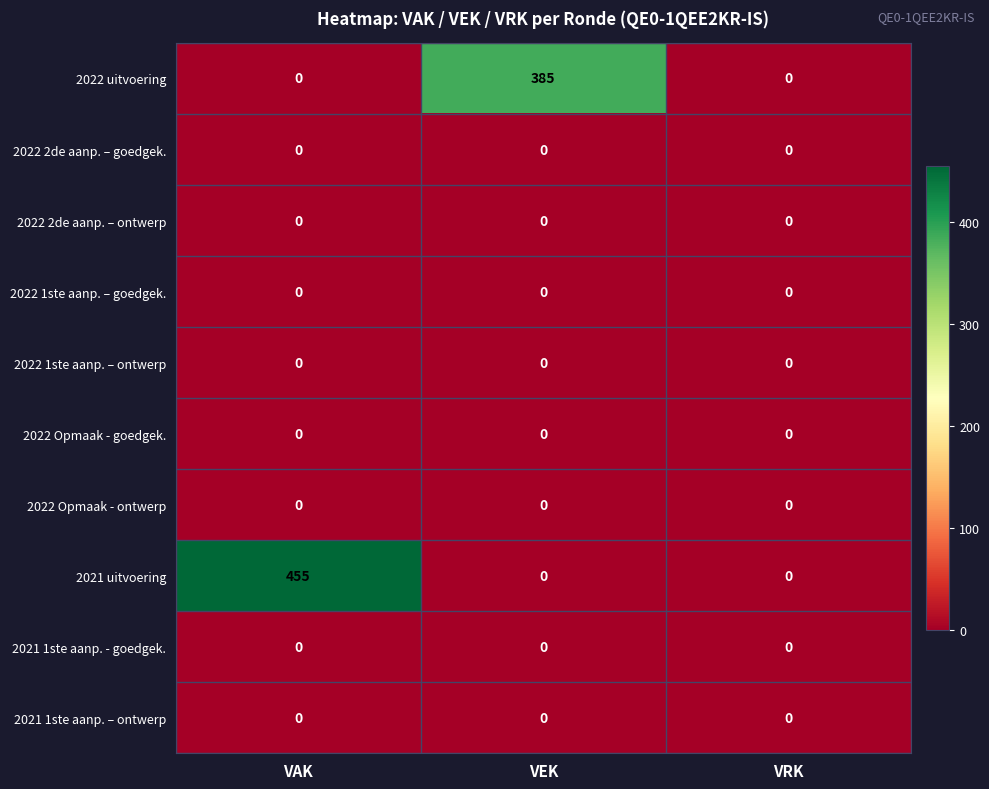

Which series changed the most between VEK and VRK?

2022 uitvoering